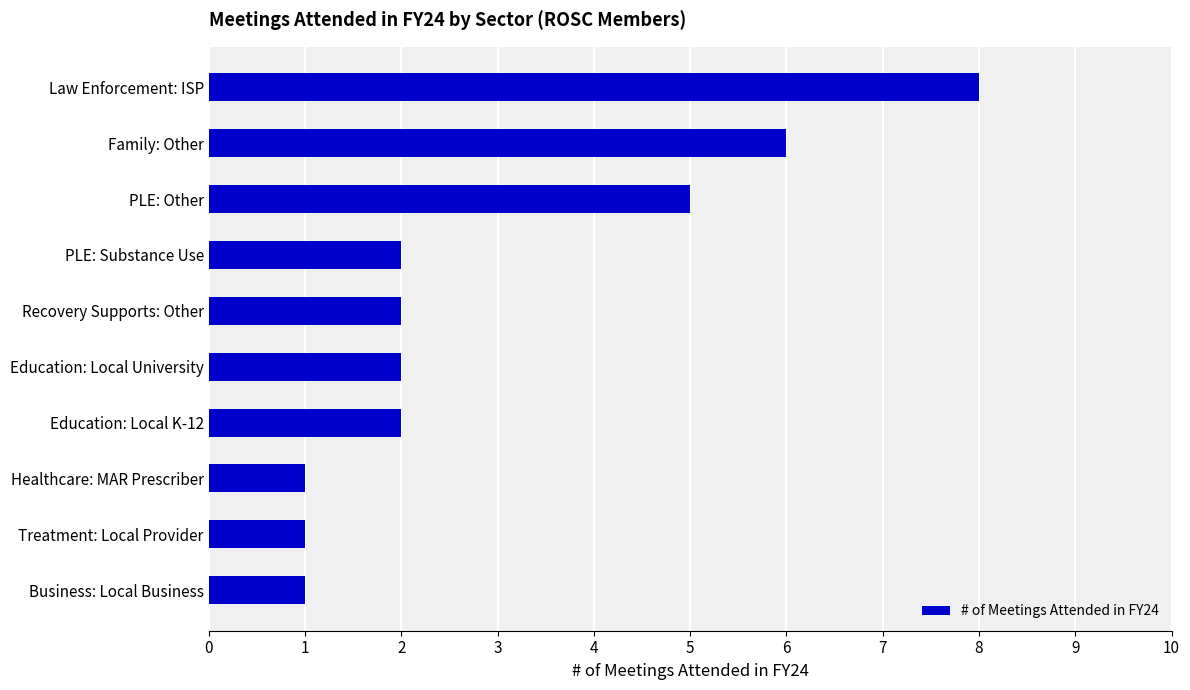

What is the ratio of the value at Treatment: Local Provider to the value at Education: Local K-12?

0.5